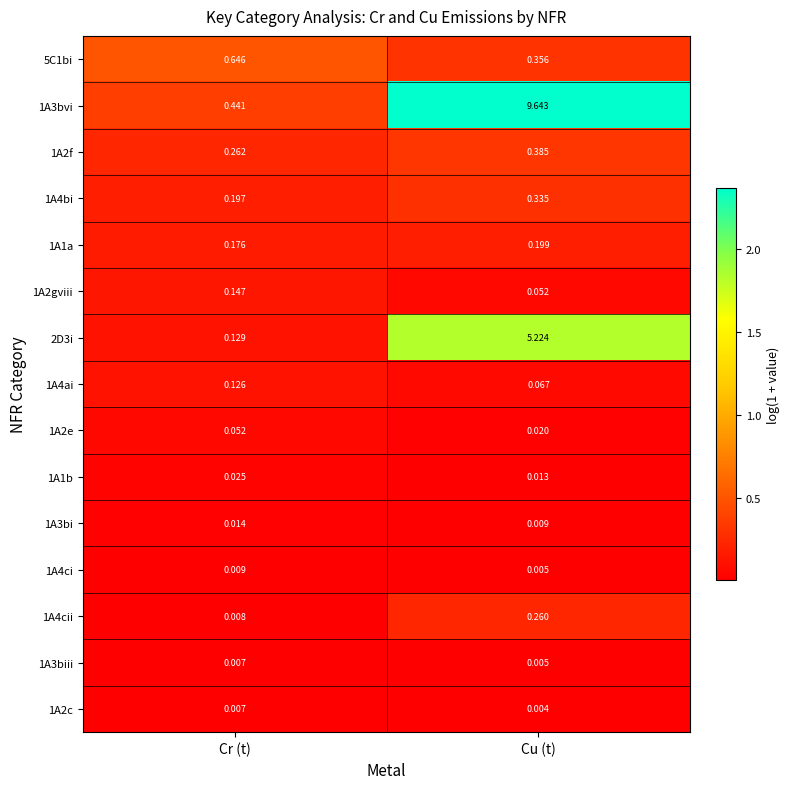

Which category has the highest value across all series?

Cu (t)